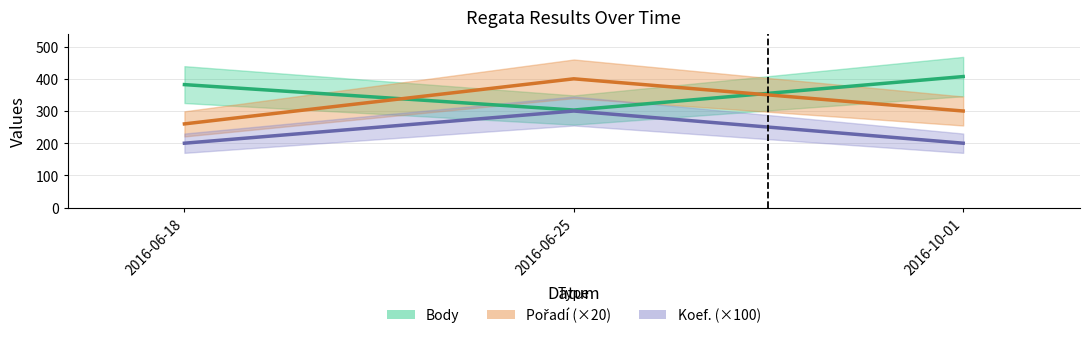

Is it true that Koef. equals 349 at 2016-10-01?

False